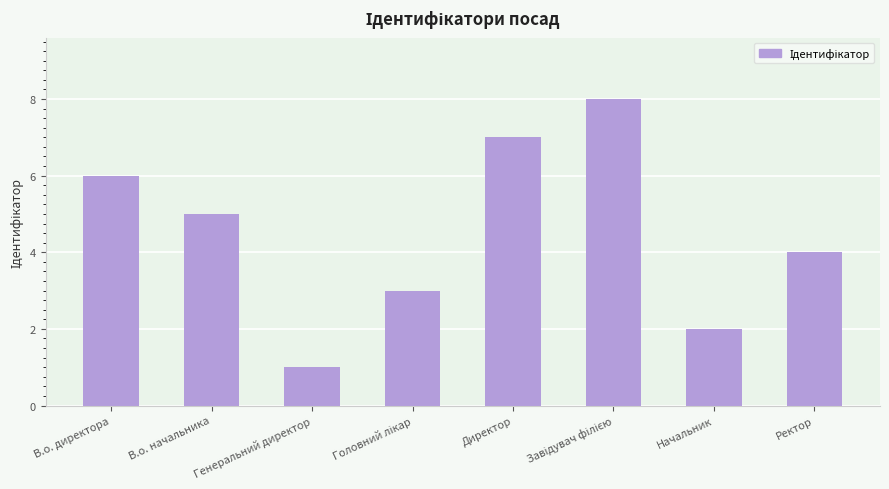

How many values are between 3 and 7?

5